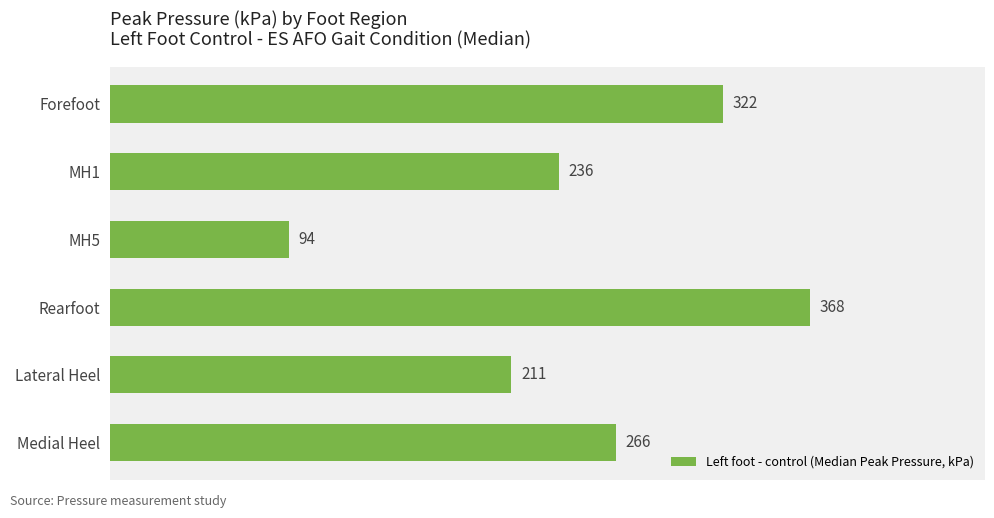

Reading top to bottom, extract all data points from this chart.

322	236	94	368	211	266